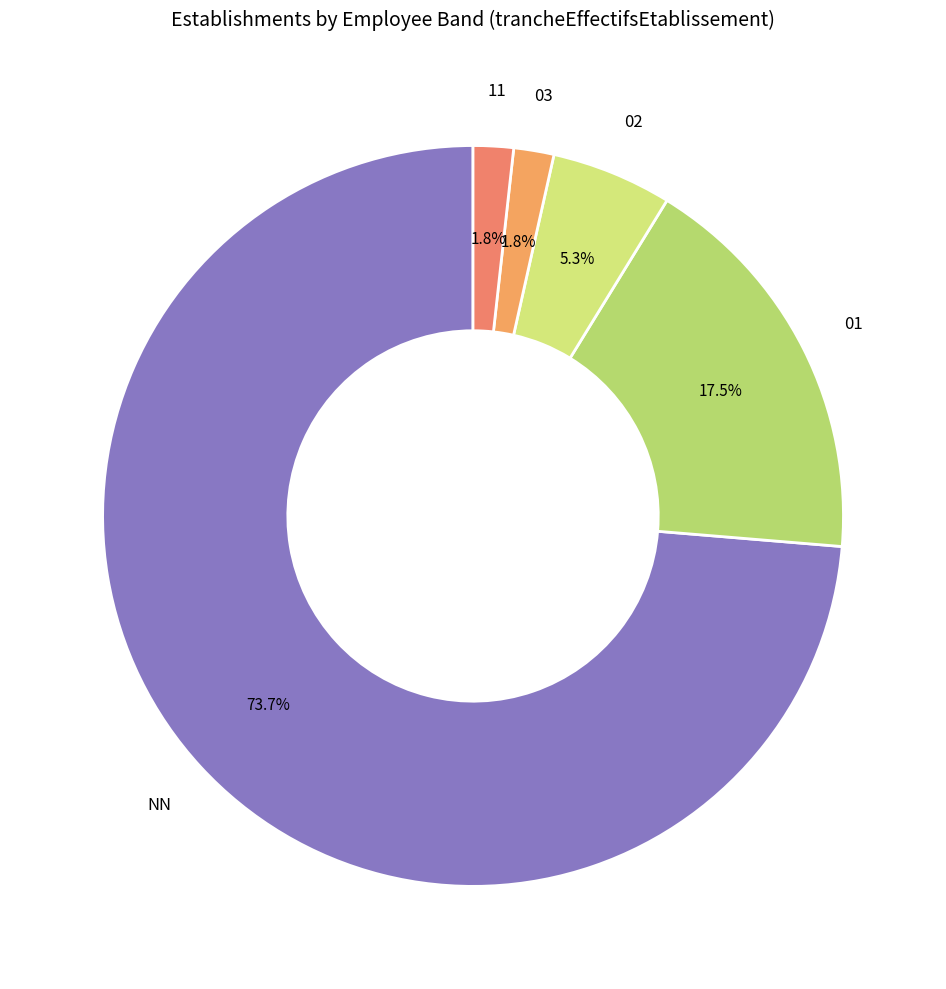

Do 11 and NN together represent more than half of the pie?

Yes